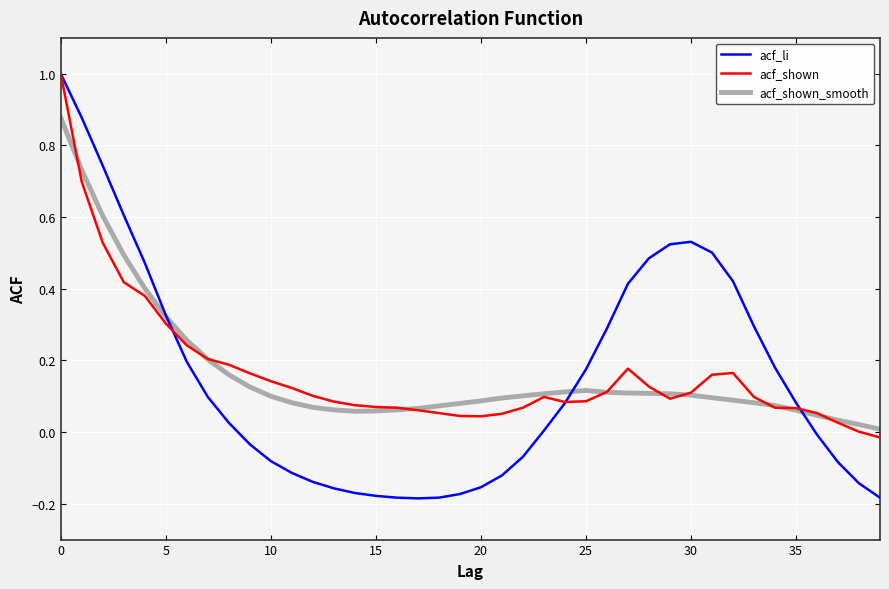

What is the greatest value displayed?

1.0